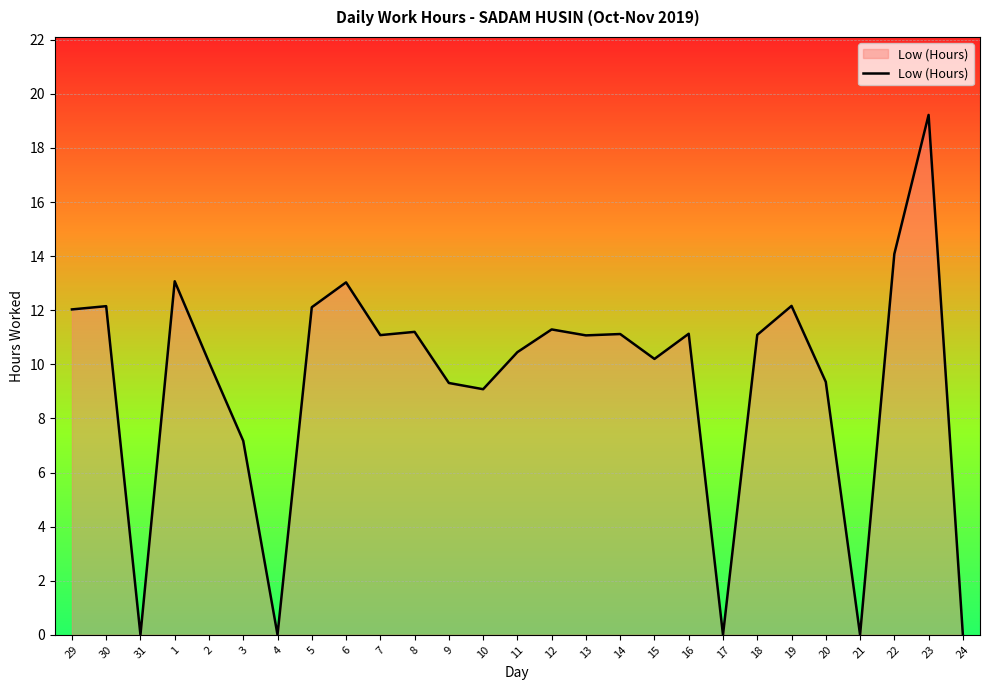

Is it true that the value at 8 is 4.4?

False